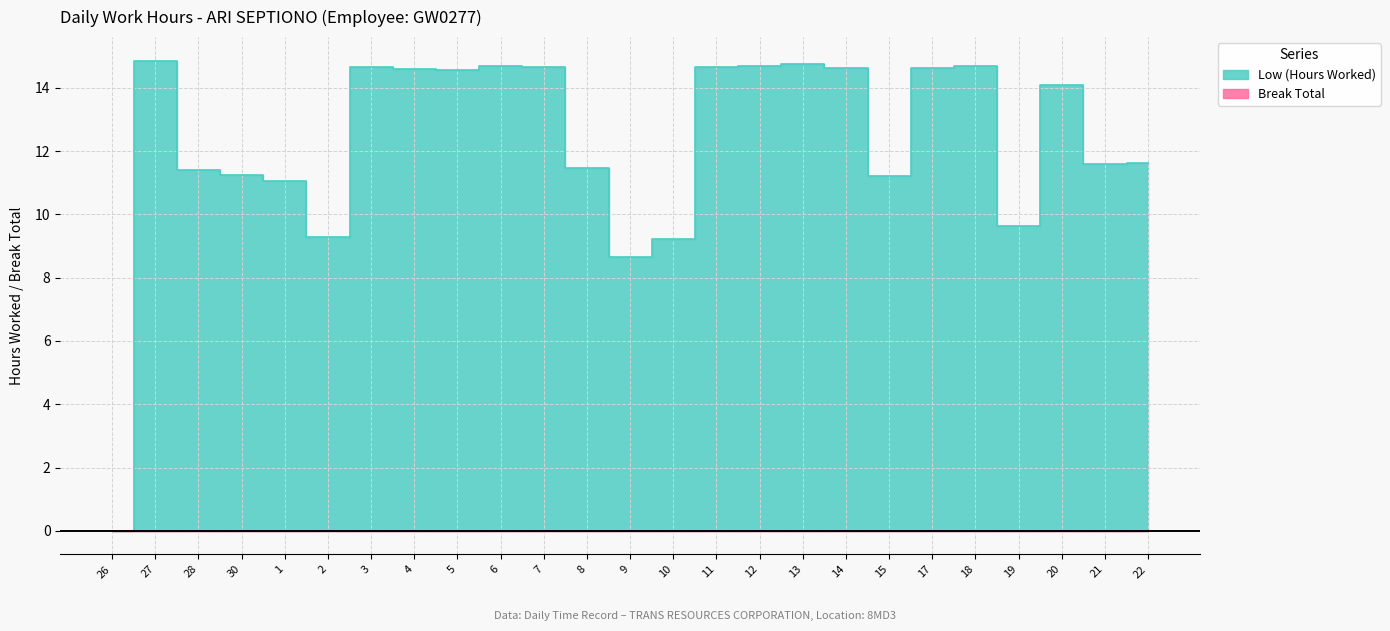

True or false: the data has more than 0 interior local peaks.

True